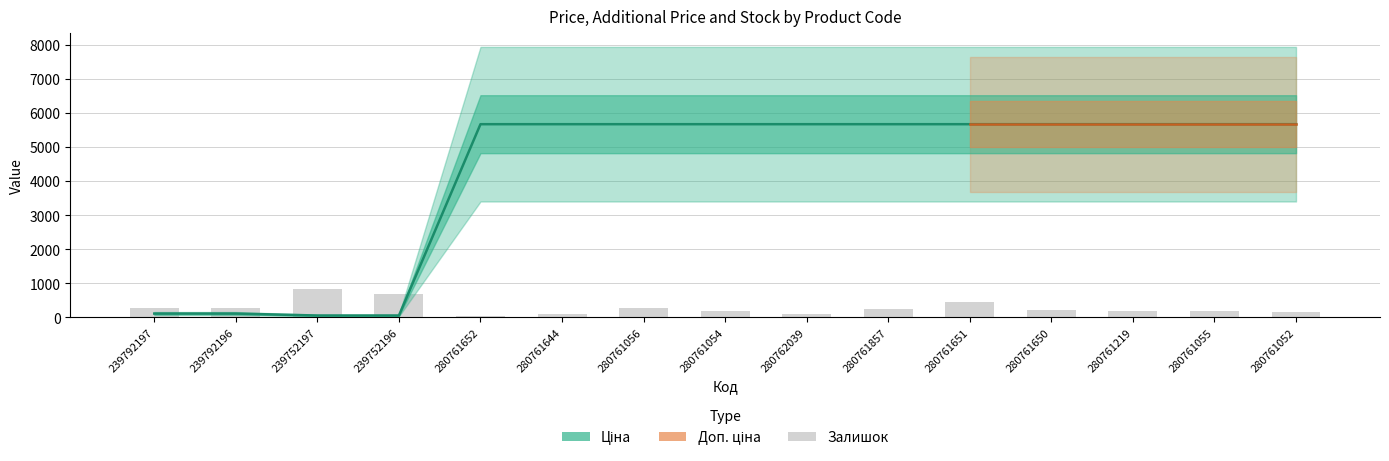

Which series has the largest total across all categories?

Ціна